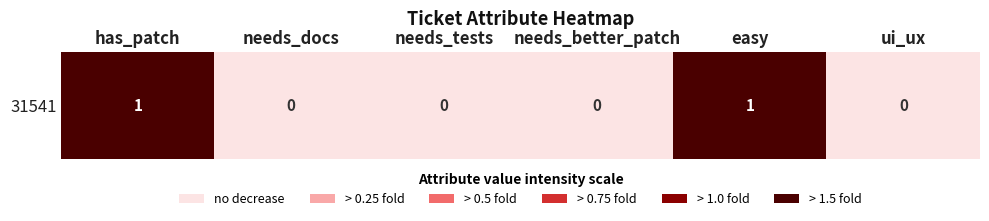

Reading left to right, list all the values displayed in this chart.

has_patch=1	needs_docs=0	needs_tests=0	needs_better_patch=0	easy=1	ui_ux=0